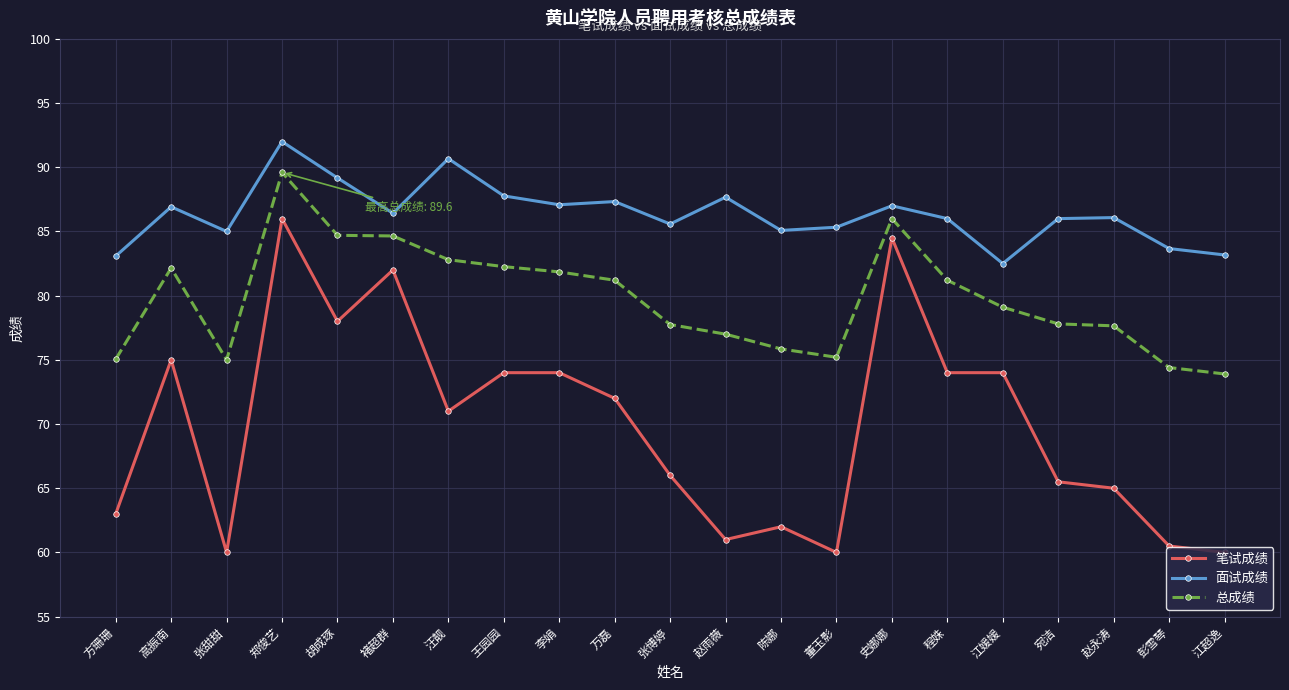

What is the value of the 总成绩 point at the 18th from the left?

77.8